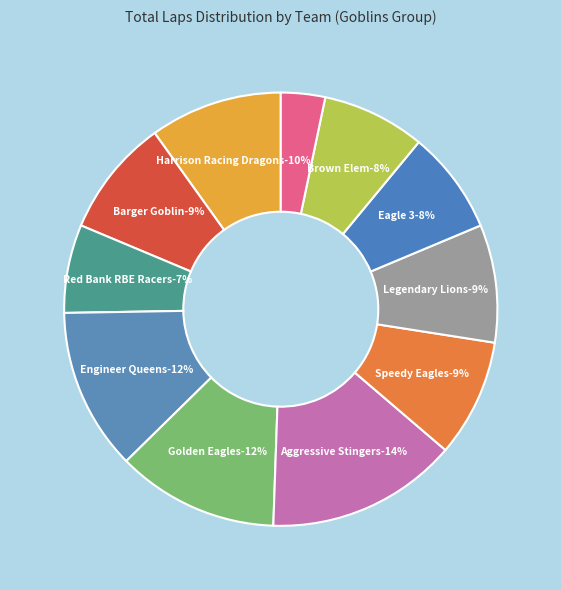

How many slices are in this pie chart?

11